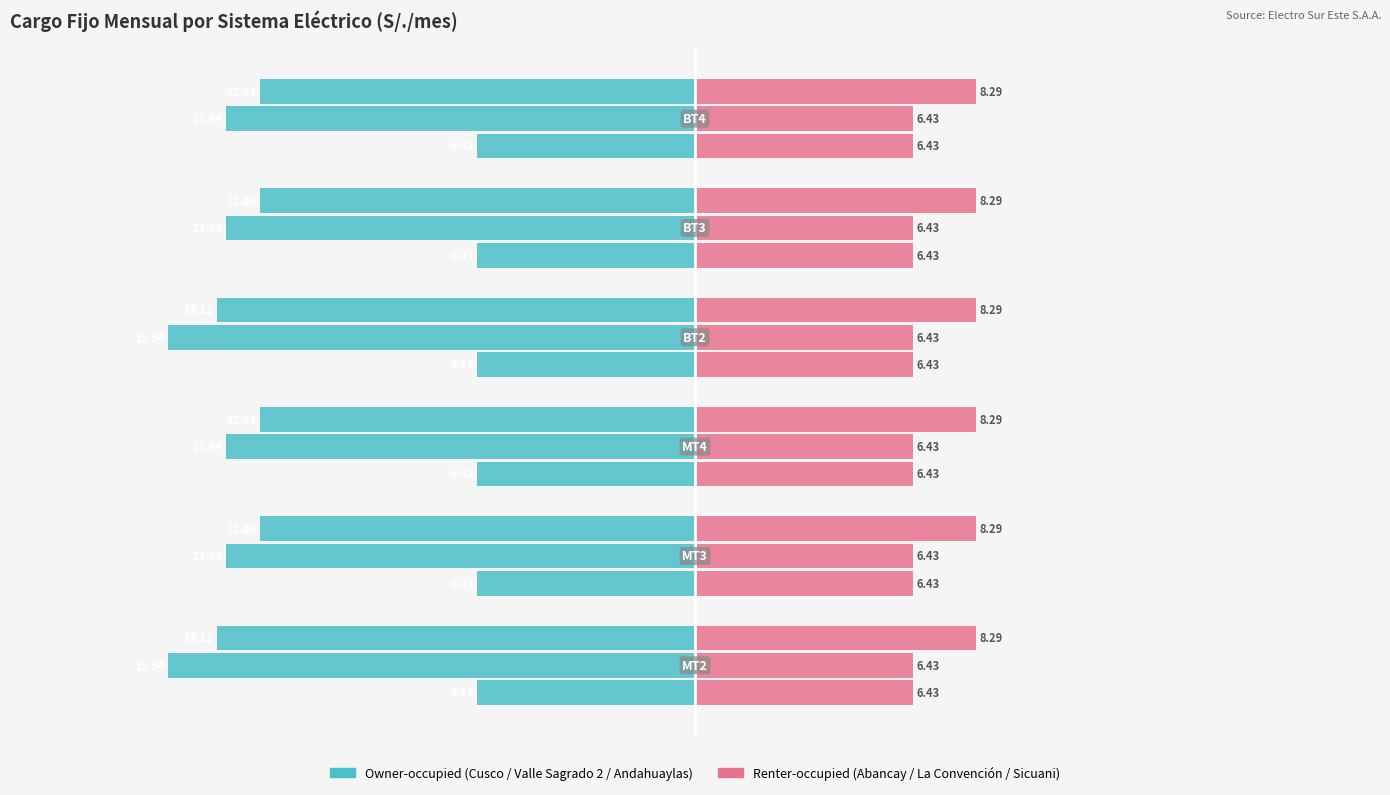

What is the label of the 3rd bar from the right?

BT2